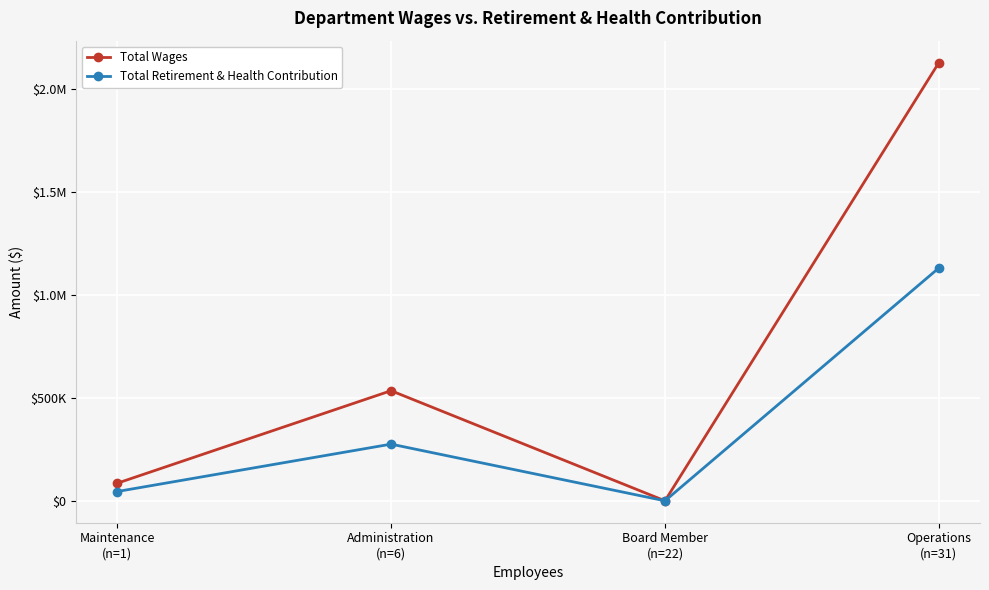

Where is Total Wages nearest to the value 1064577?

Administration
(n=6)